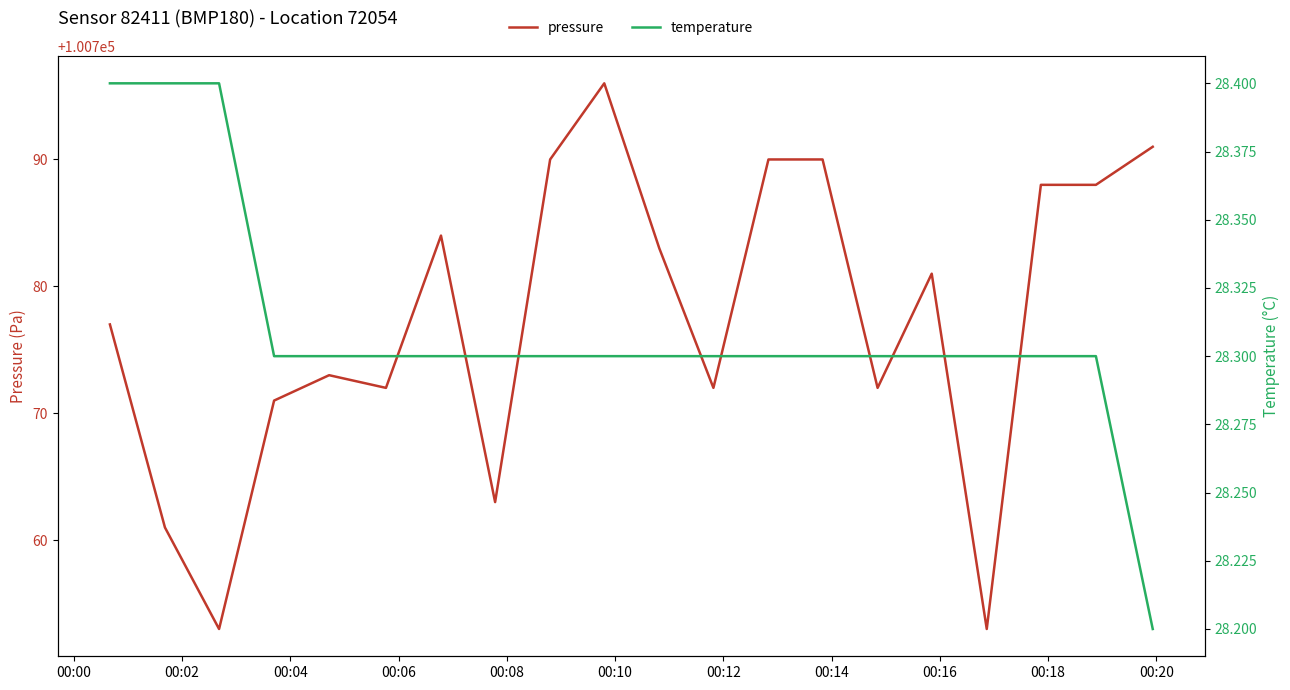

True or false: temperature has a value of 28.3 at 00:14.

True